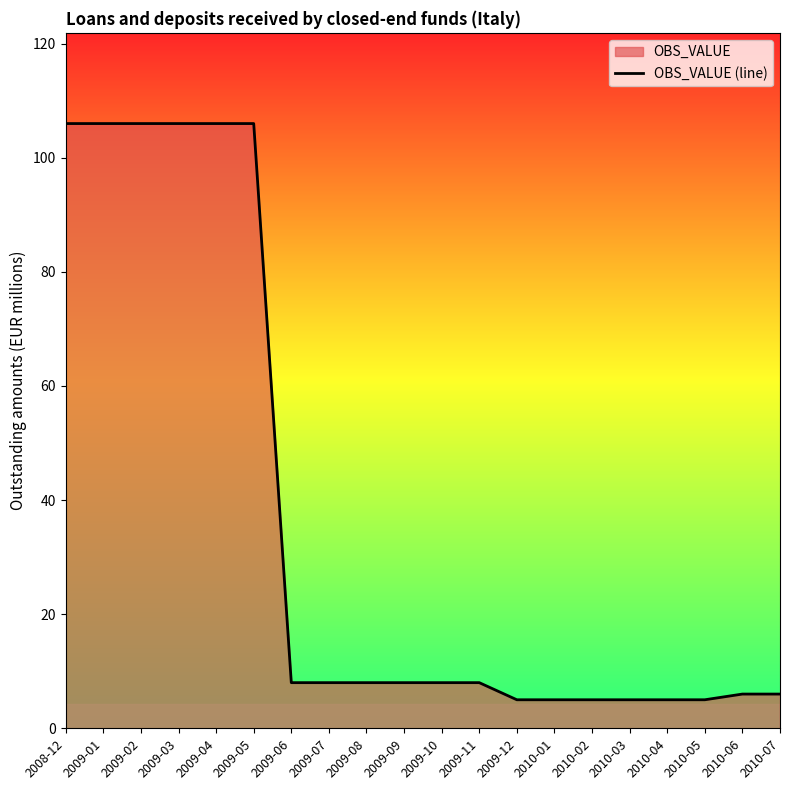

List the labels in order of value, smallest first.

2009-12, 2010-01, 2010-02, 2010-03, 2010-04, 2010-05, 2010-06, 2010-07, 2009-06, 2009-07, 2009-08, 2009-09, 2009-10, 2009-11, 2008-12, 2009-01, 2009-02, 2009-03, 2009-04, 2009-05